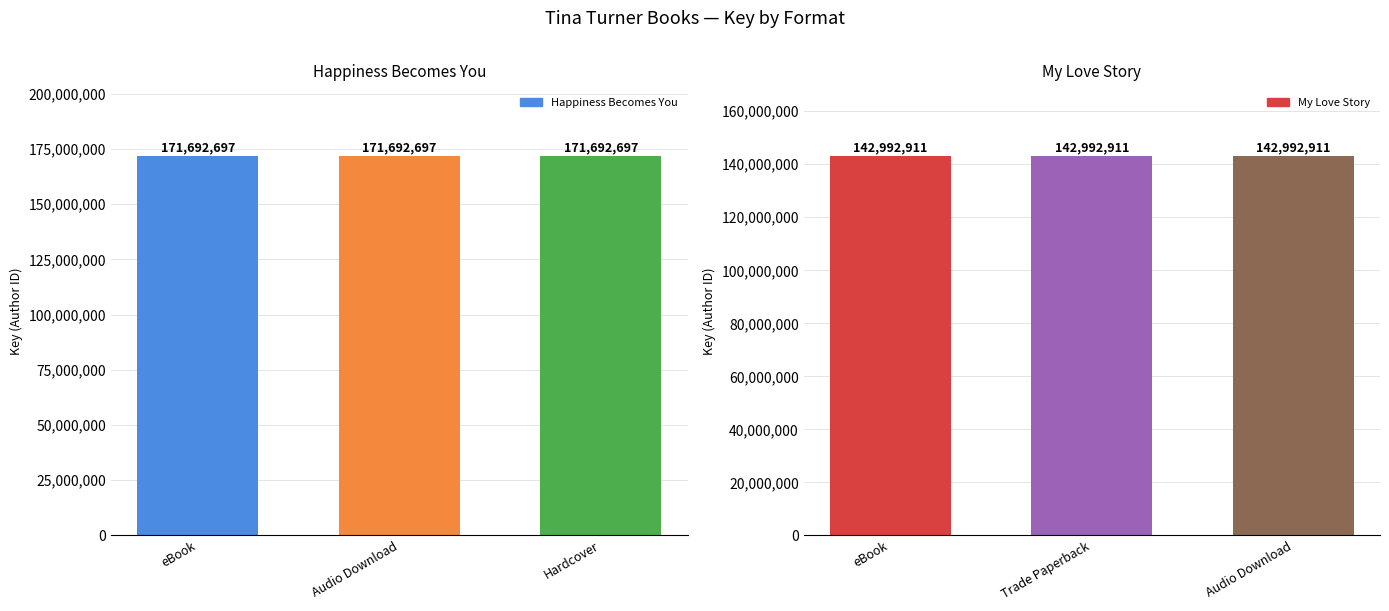

What is the label of the 2nd bar from the right?

Audio Download